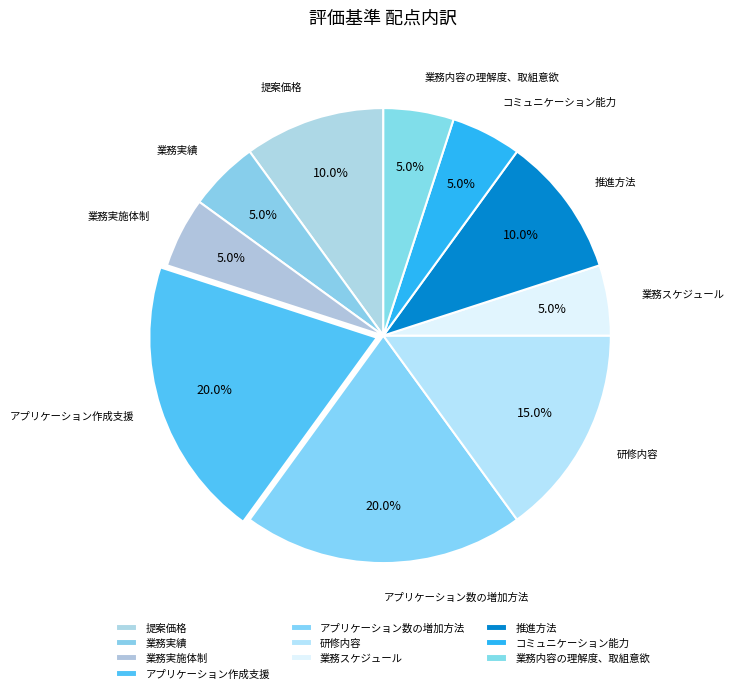

Does 研修内容 represent more than half of the total?

No